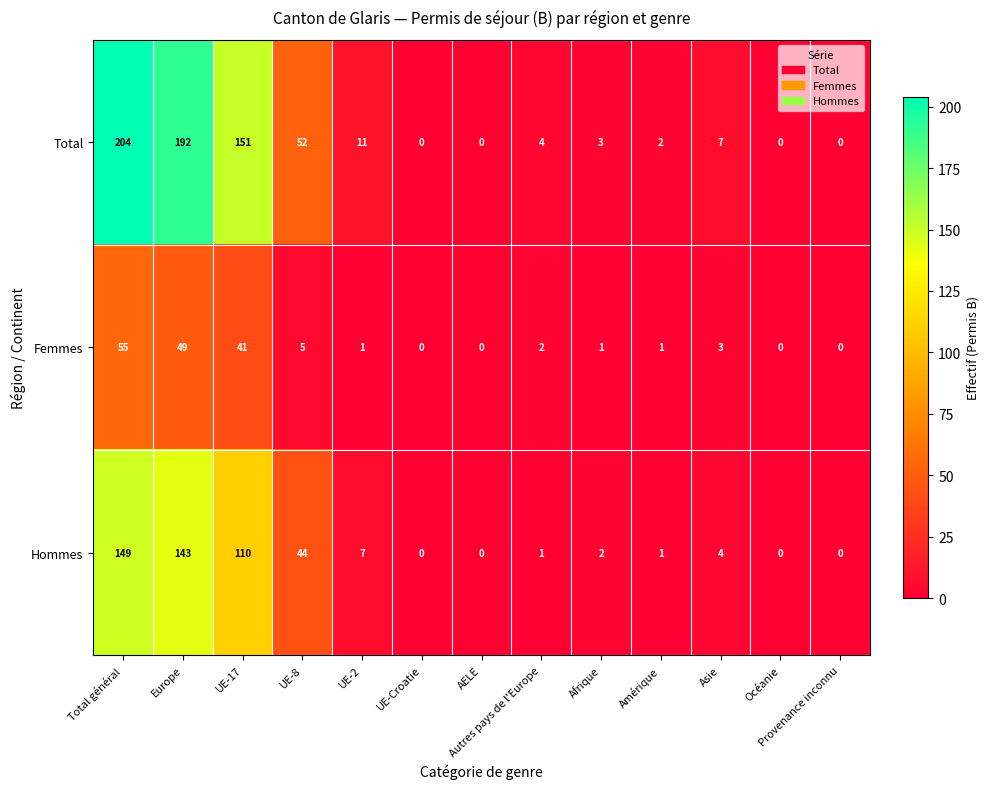

What is the difference between the highest and lowest values at UE-17?

110